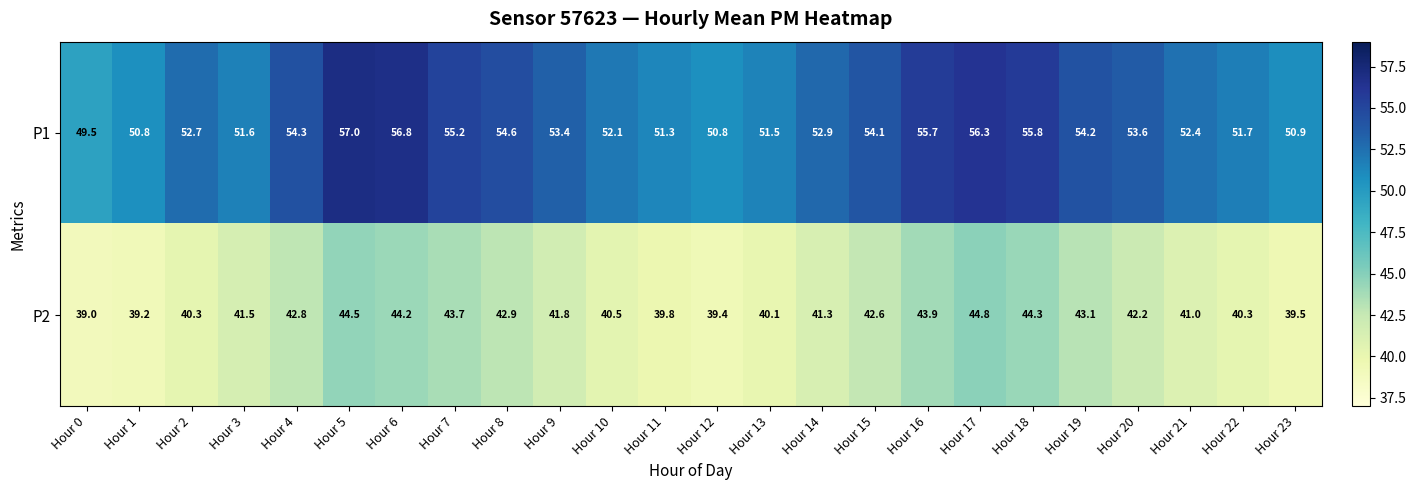

How many values in the P1 series exceed 53?

12